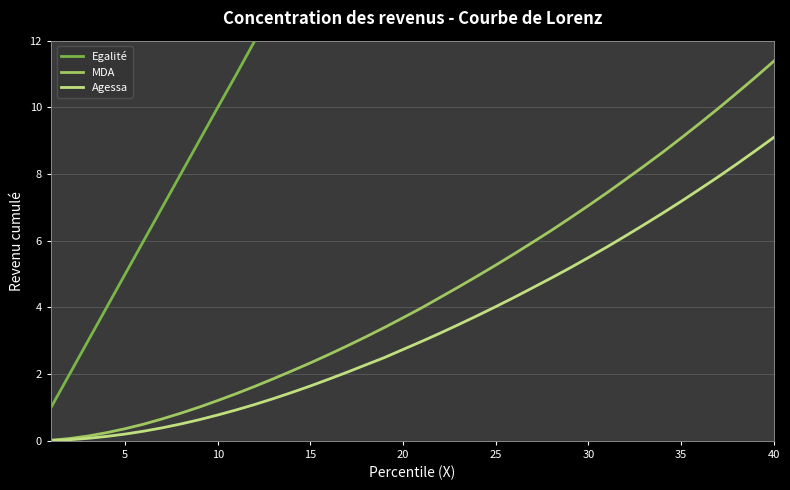

At which label does MDA reach its peak?

40